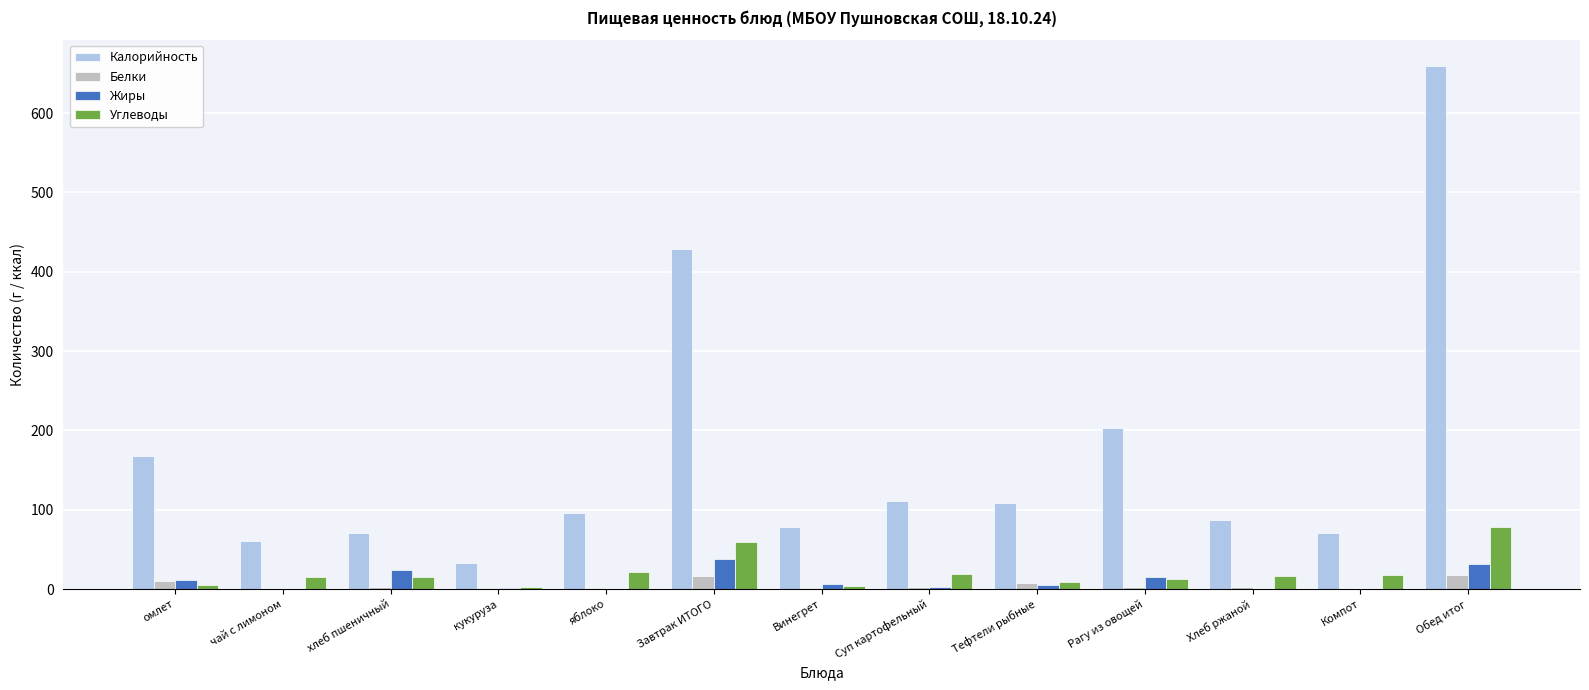

How many data points does each series have?

13